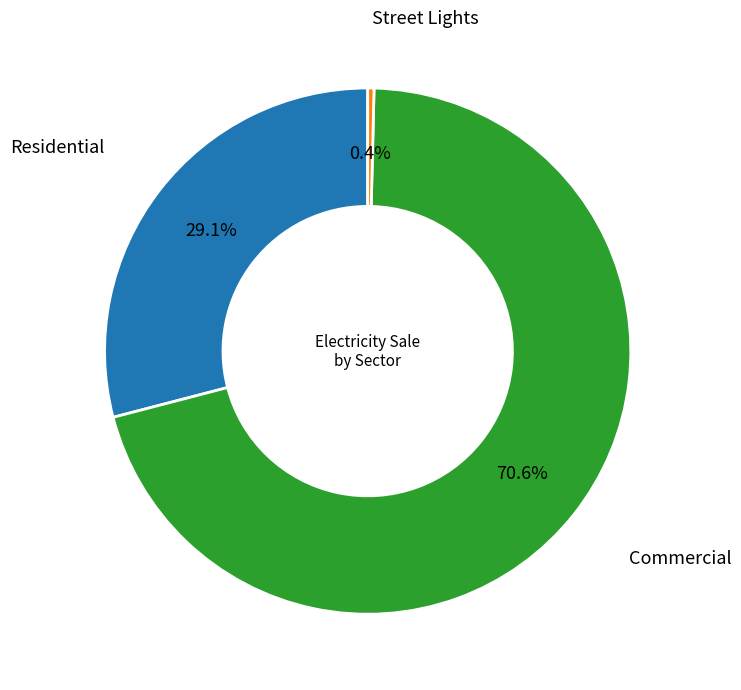

Is there any slice that represents more than half of the pie?

Yes